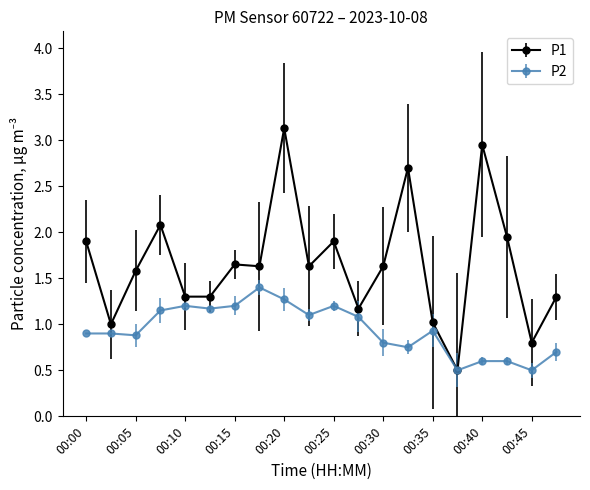

Which series has the widest spread of values?

P1